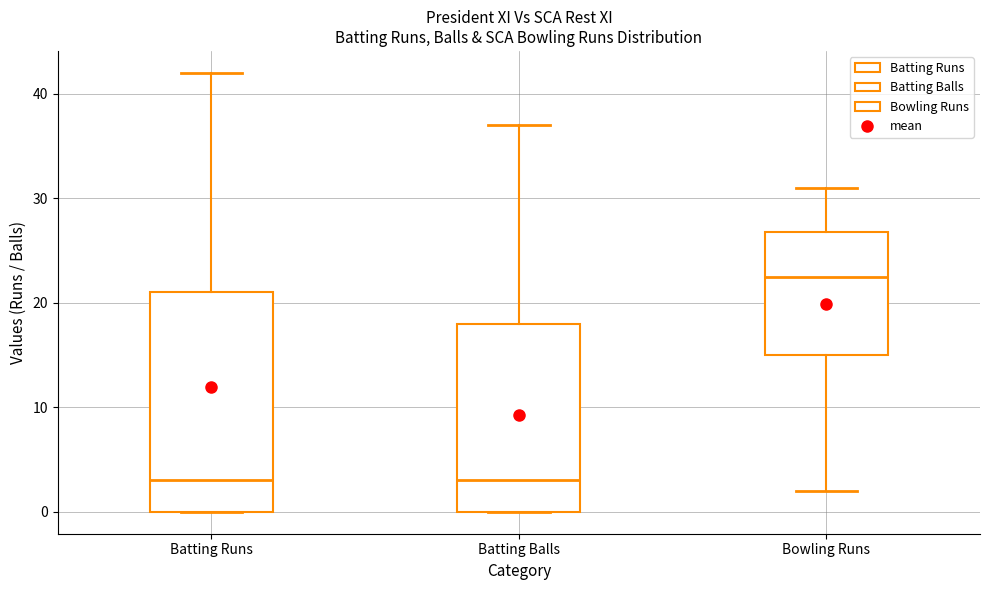

Reading left to right, read every box against the y-axis: the position of its median line, the range the box covers, and the ends of its whiskers. The values are not printed on the chart, so give them approximately, as read against the axis.

Batting Runs: median 3, box 0 to 21, whiskers 0 to 42
Batting Balls: median 3, box 0 to 18, whiskers 0 to 37
Bowling Runs: median 23, box 15 to 27, whiskers 2 to 31